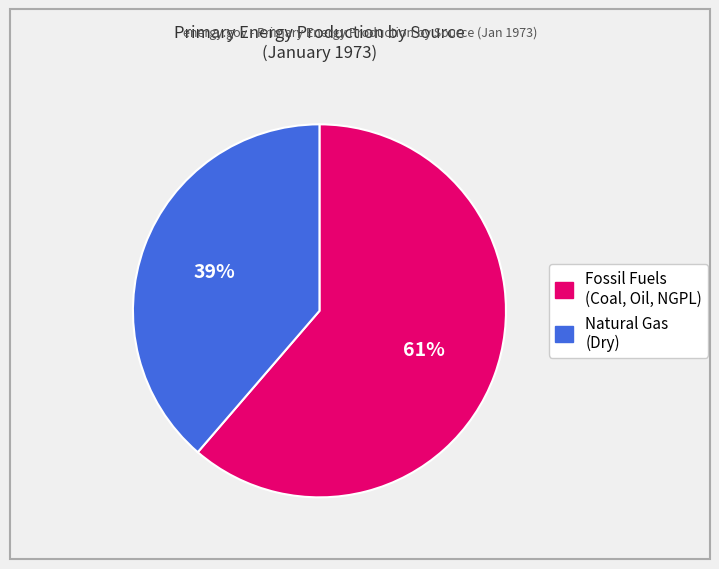

To the nearest percent, what is the average slice percentage?

50%